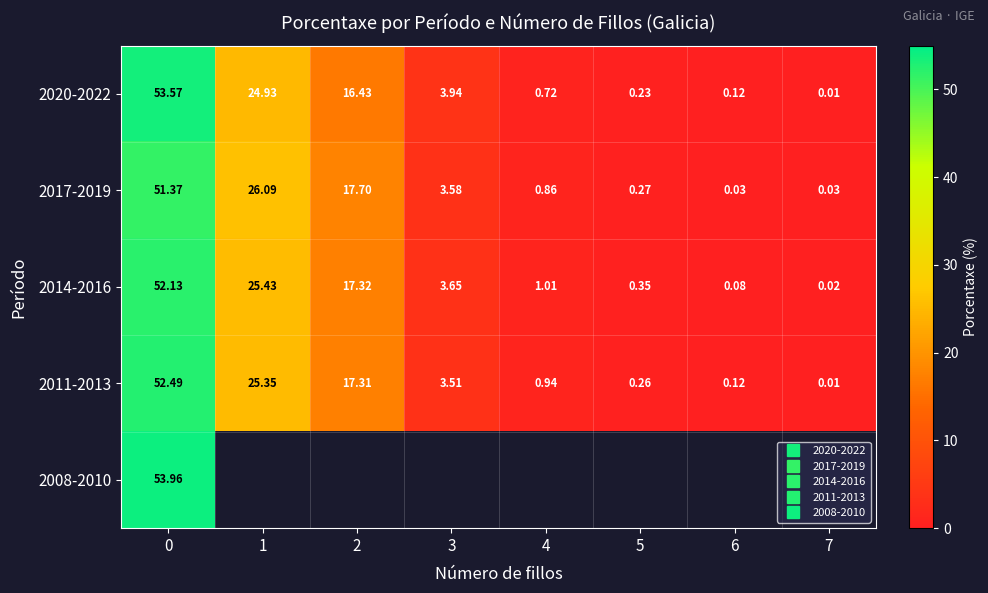

Read the 2014-2016 value at 2.

17.3